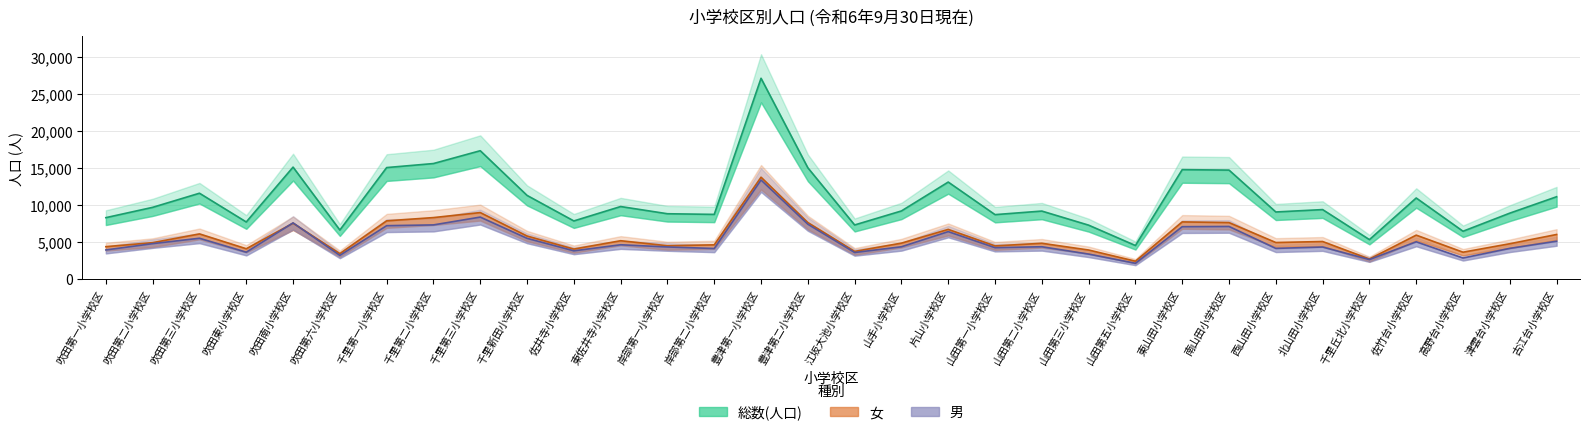

Is it true that 男 equals 4778 at 吹田第二小学校区?

True